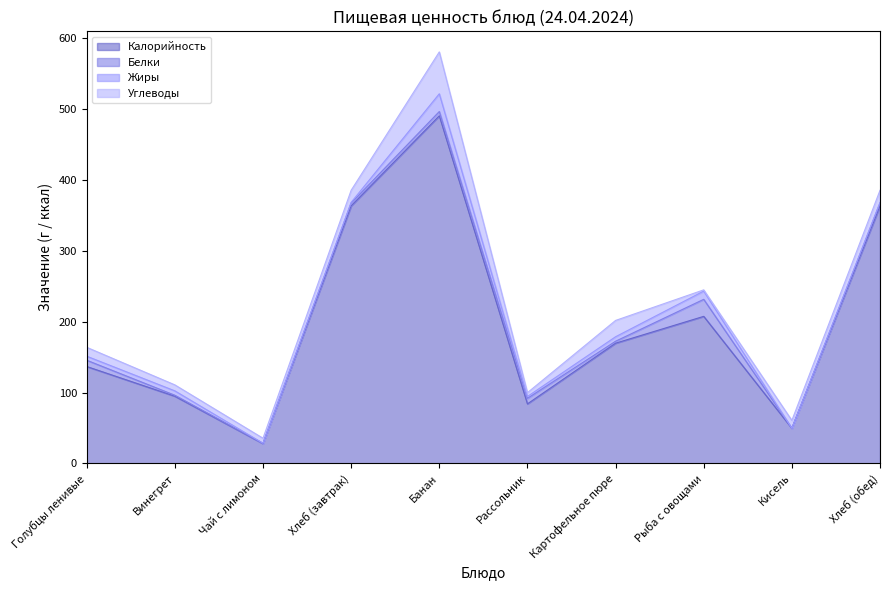

At which label does Углеводы first exceed 12?

Голубцы ленивые